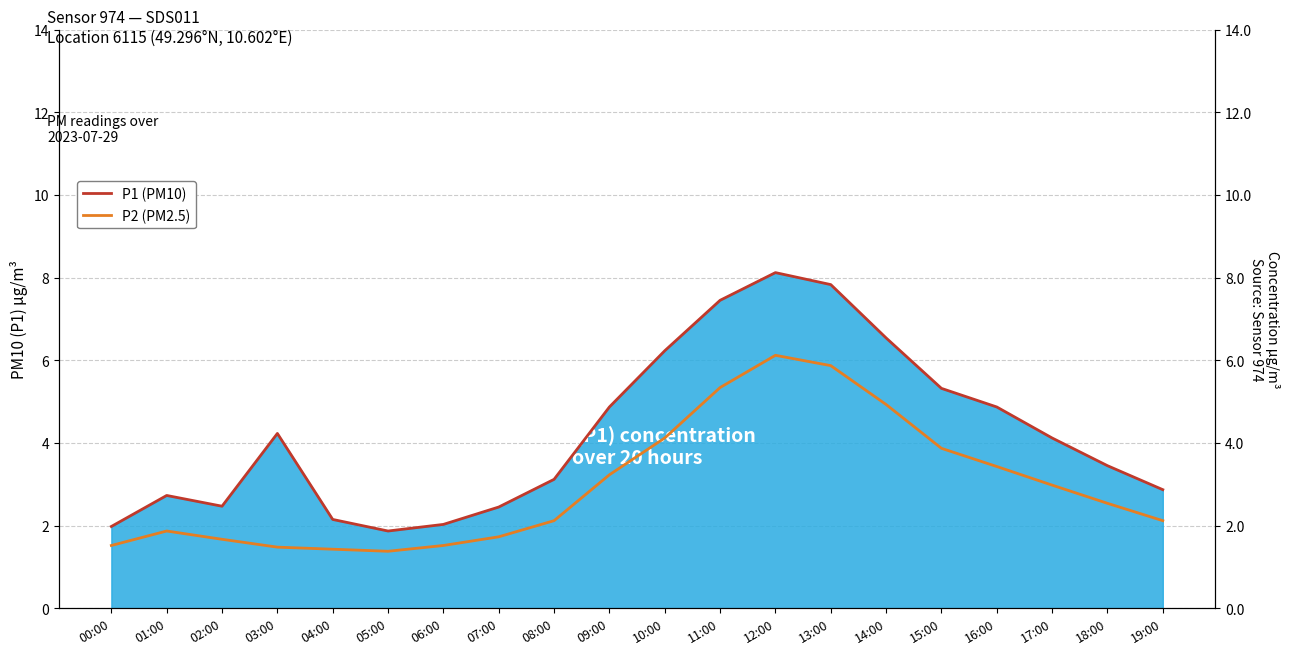

Reading left to right, what are all the values shown in this chart?

P1 (PM10): 2.0	2.7	2.5	4.2	2.1	1.9	2.0	2.5	3.1	4.9	6.2	7.5	8.1	7.8	6.5	5.3	4.9	4.1	3.5	2.9
P2 (PM2.5): 1.5	1.9	1.7	1.5	1.4	1.4	1.5	1.7	2.1	3.2	4.1	5.3	6.1	5.9	4.9	3.9	3.4	3.0	2.5	2.1